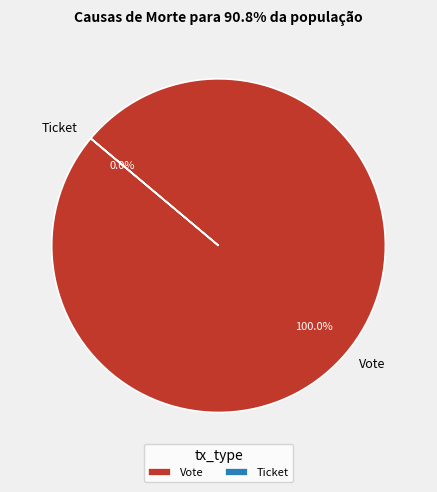

Which category has the smallest portion of the pie?

Ticket